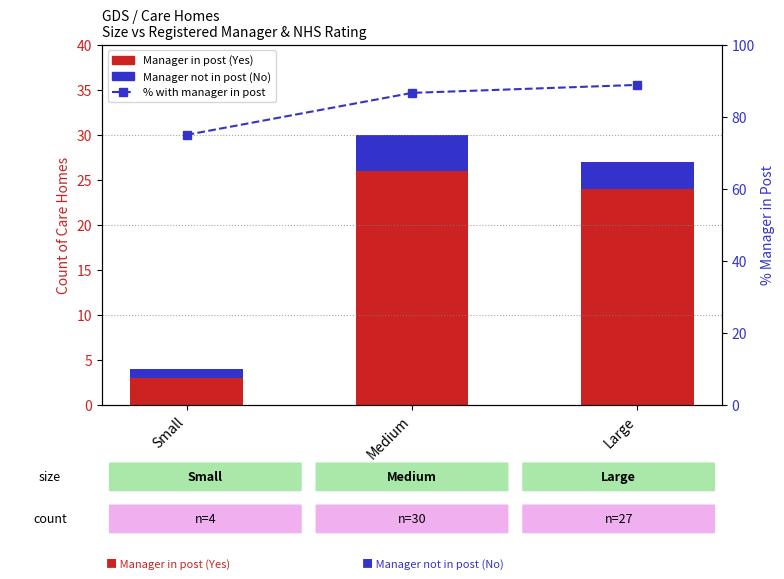

At which category is the sum across all series the highest?

Medium